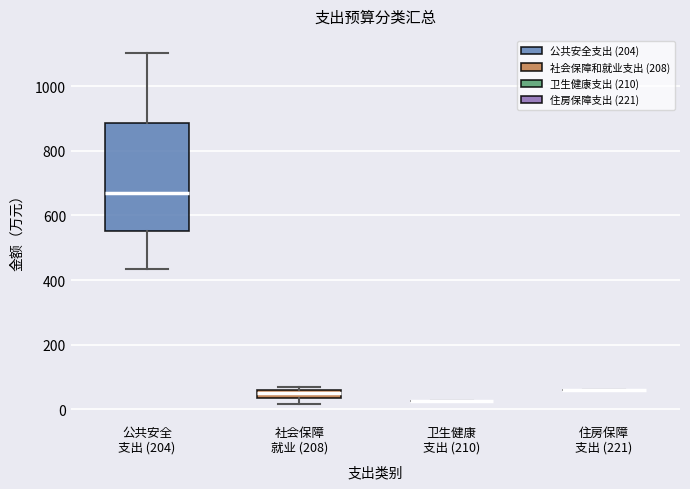

Comparing the boxes themselves (not the whiskers), which one is the tallest?

公共安全 支出 (204)